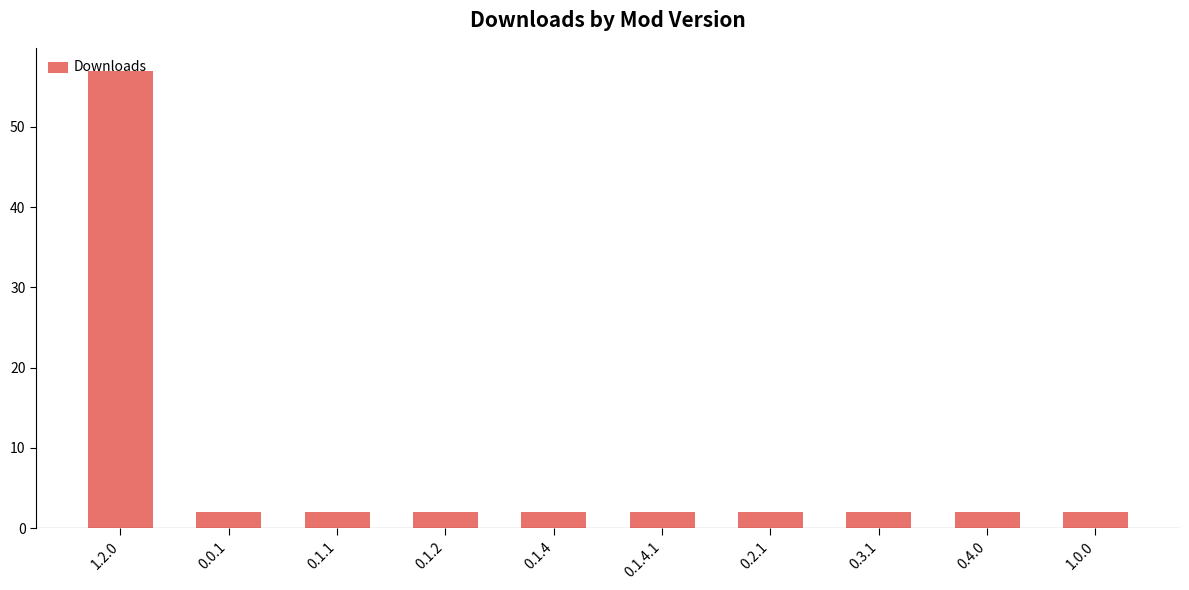

How many bars are there in total?

10